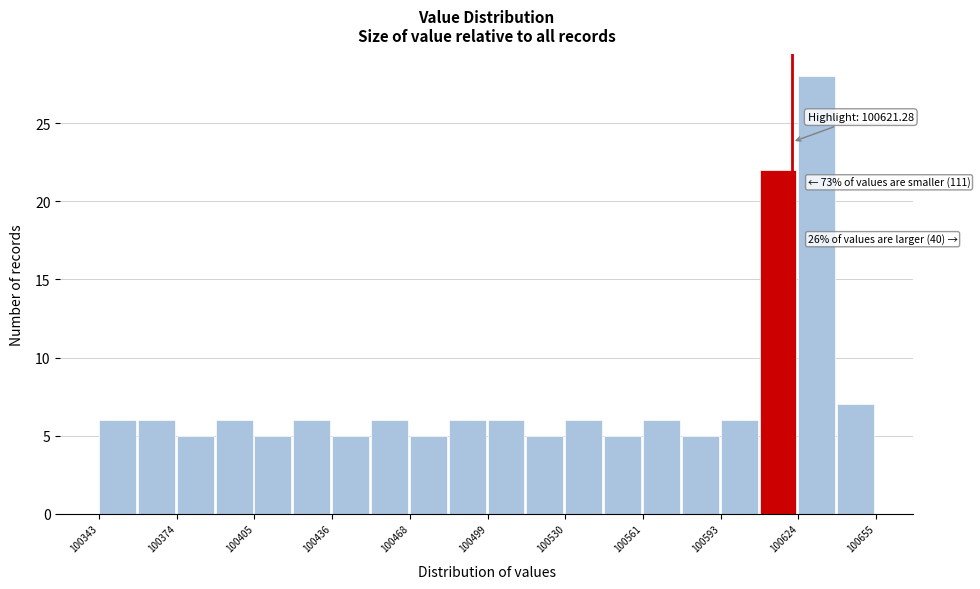

Around what value on the x-axis is the tallest bar? Give the approximate position of its centre, as read against the axis.

100630